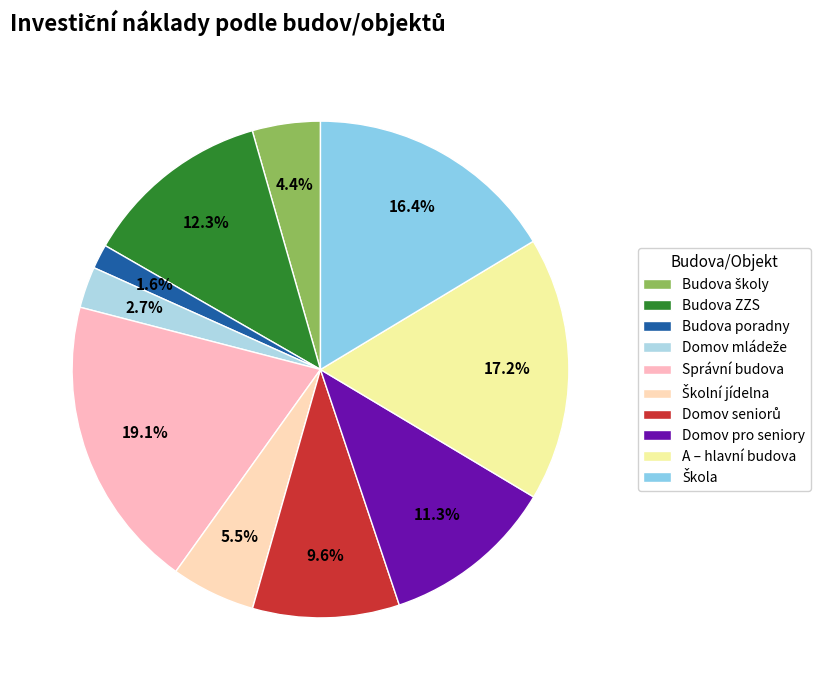

Is there any slice that represents more than half of the pie?

No